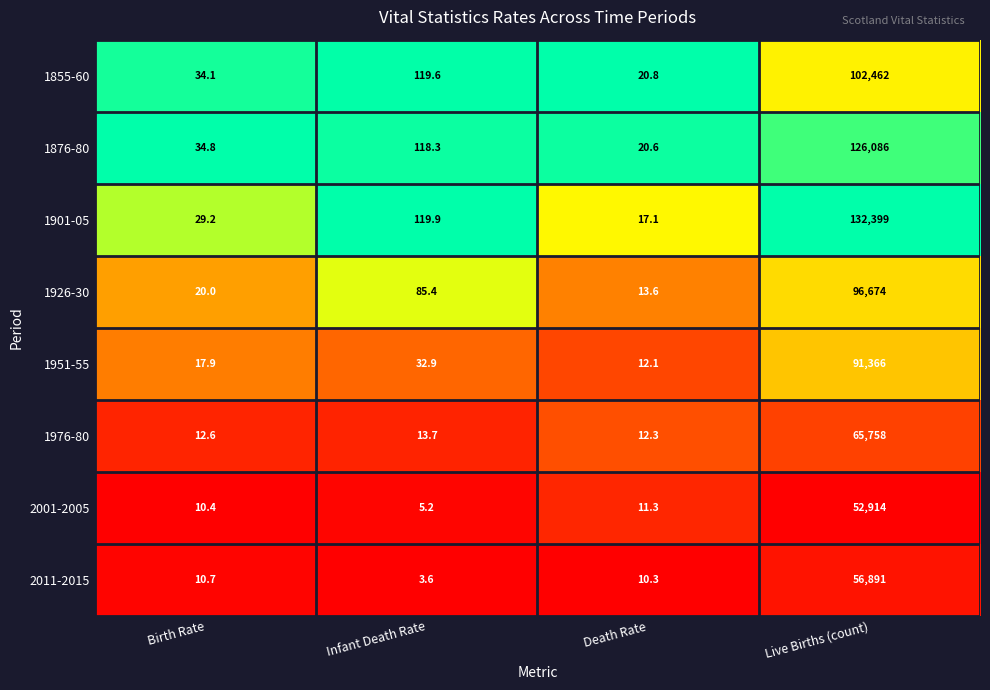

Which series has the widest spread of values?

1901-05